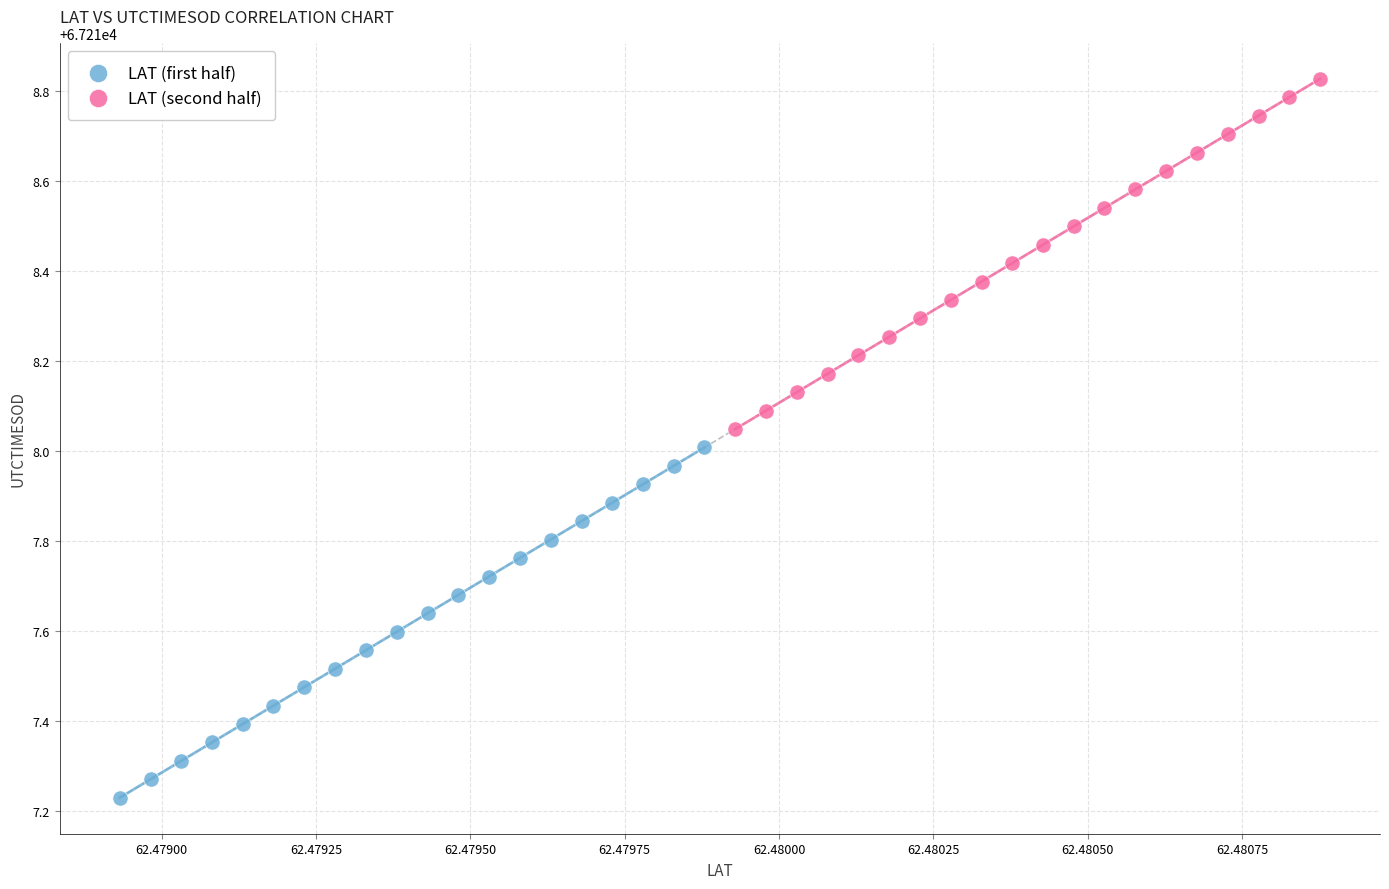

Which series has the widest spread of Y values?

LAT (first half)